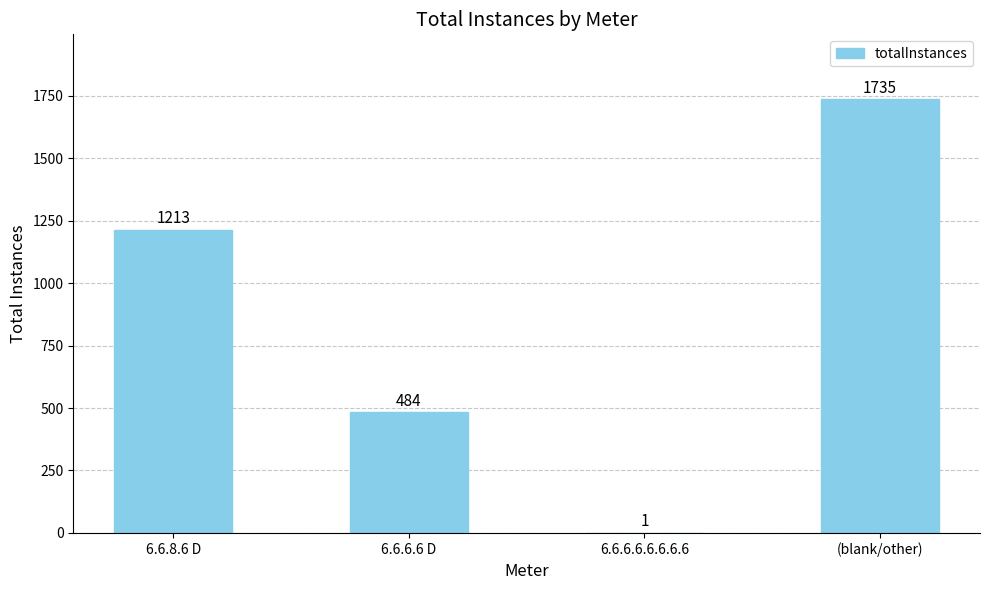

Between 6.6.6.6 D and 6.6.6.6.6.6.6.6, which is larger?

6.6.6.6 D